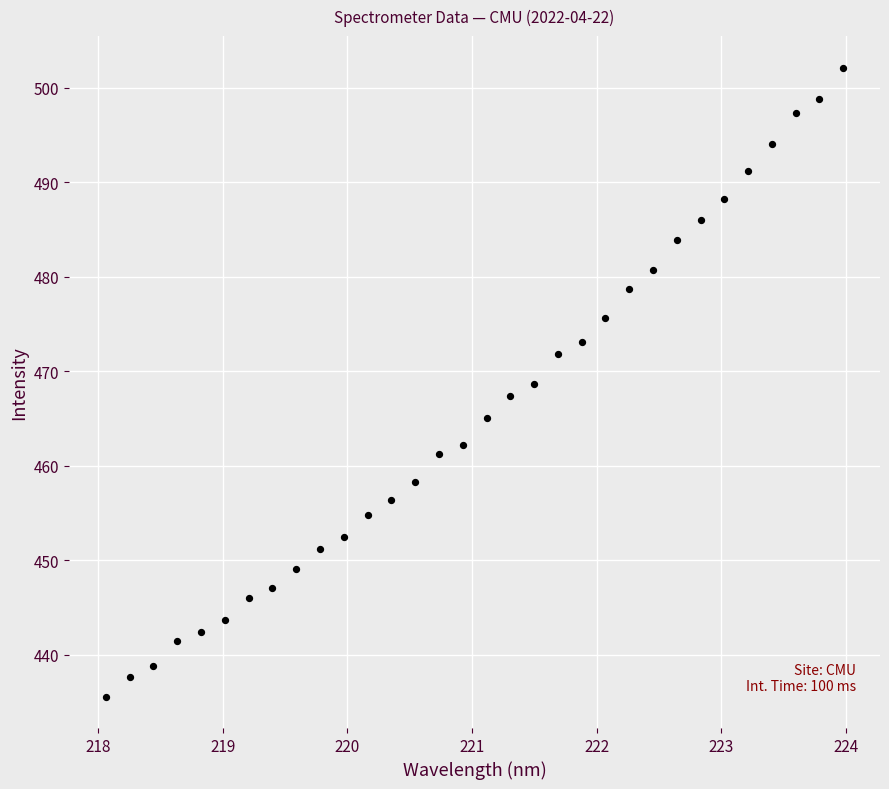

What is the range of X values (max minus min)?

5.9